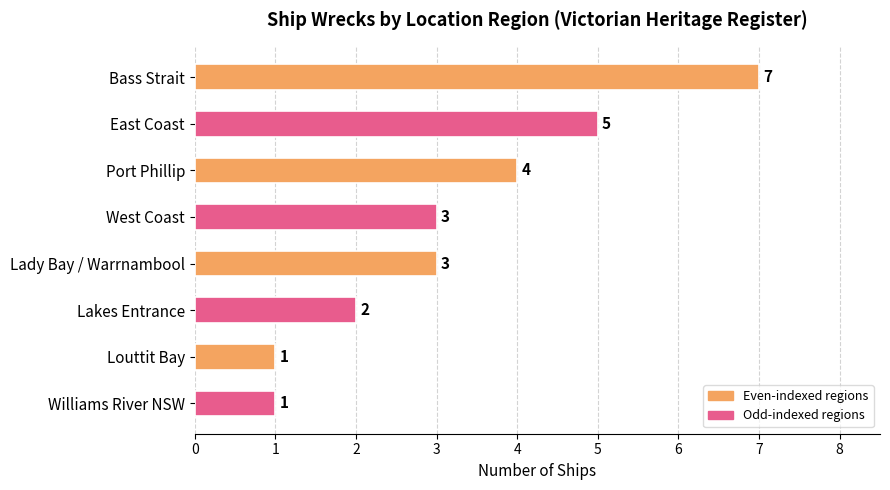

How many data points are less than 3?

3